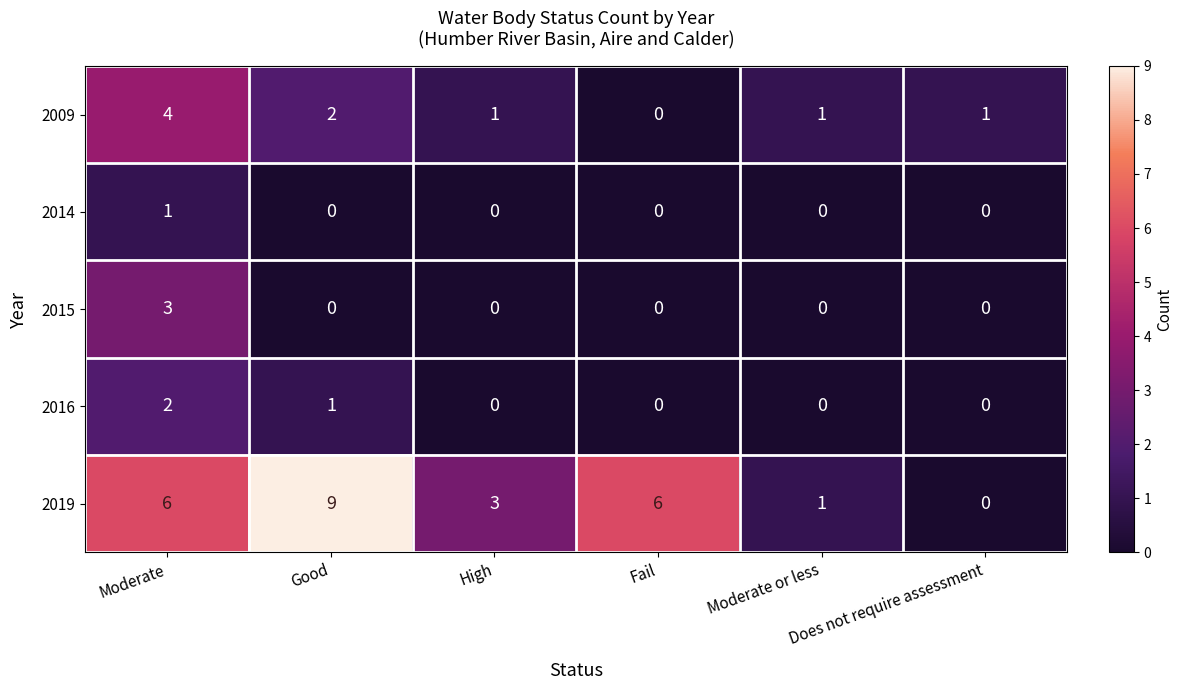

True or false: 2016 has a value of 1 at Moderate.

False